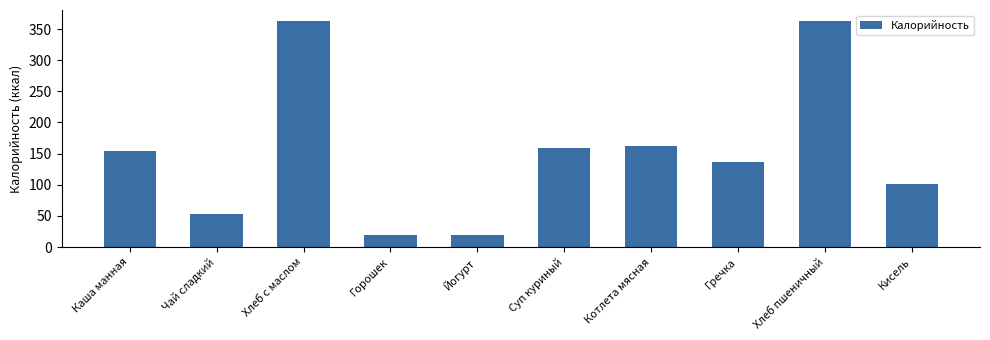

What is the greatest value displayed?

362.4